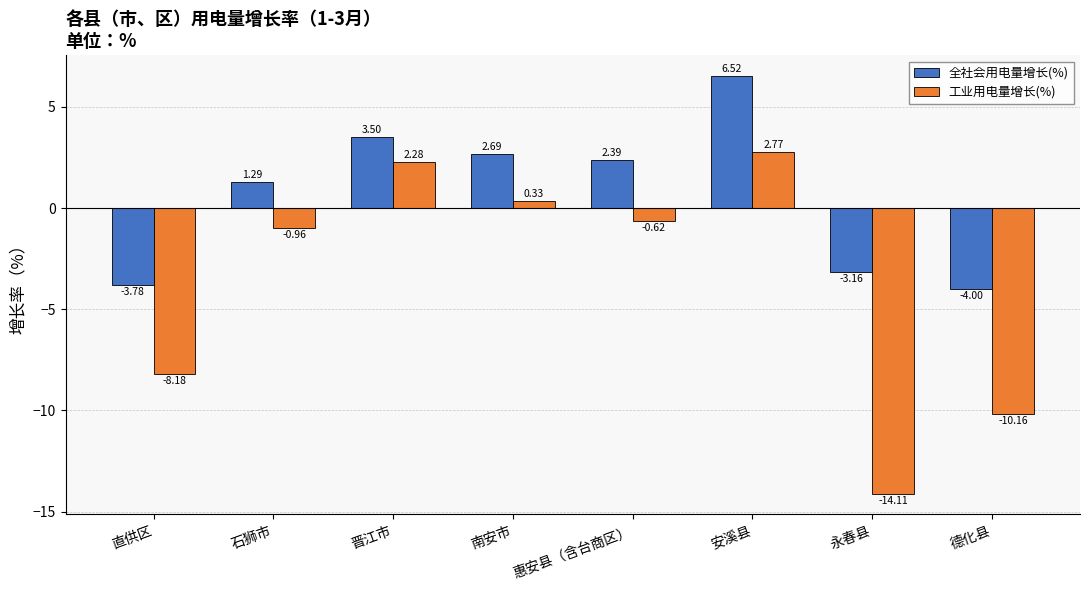

At which label is 全社会用电量增长(%) closest to 1?

石狮市